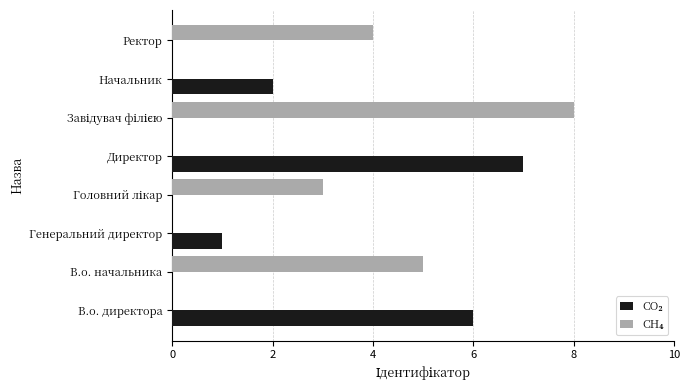

What is the maximum value shown in the chart?

8